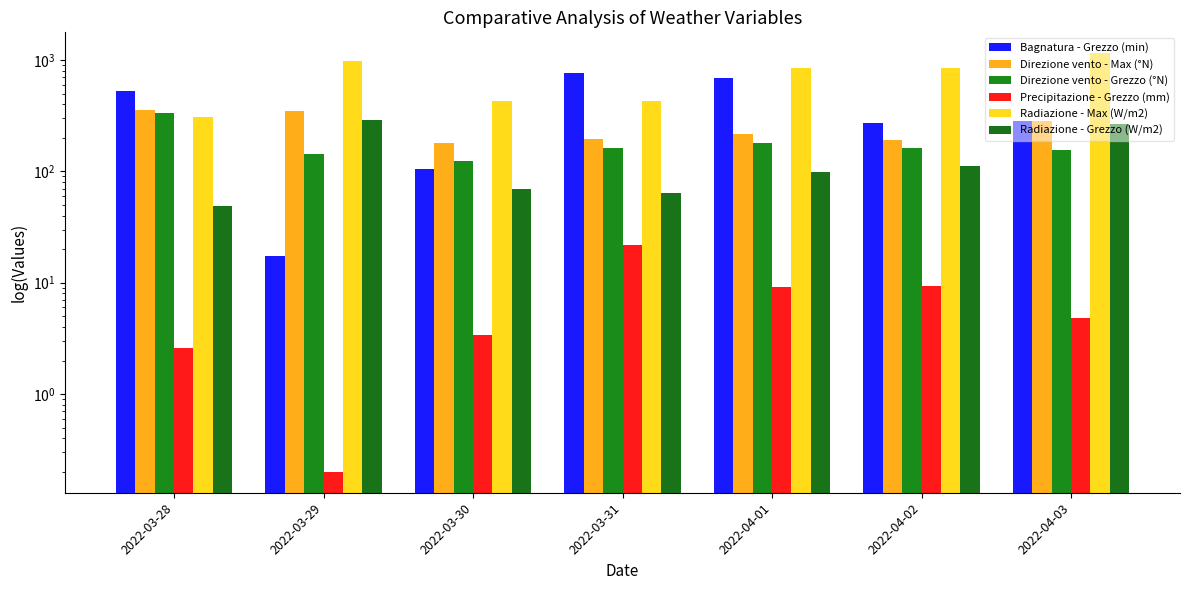

Are the bars grouped side by side (vs. stacked)?

Yes